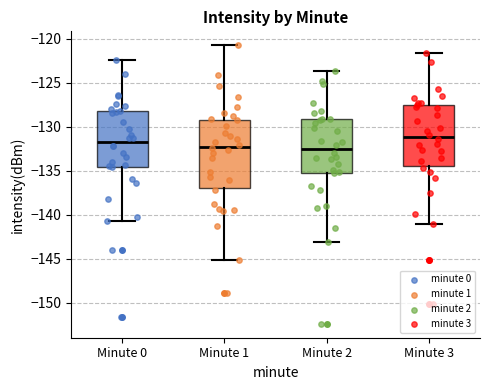

Where does the median line of the box for Minute 2 sit on the y-axis? The values are not printed on the chart, so give them approximately, as read against the axis.

-132.5